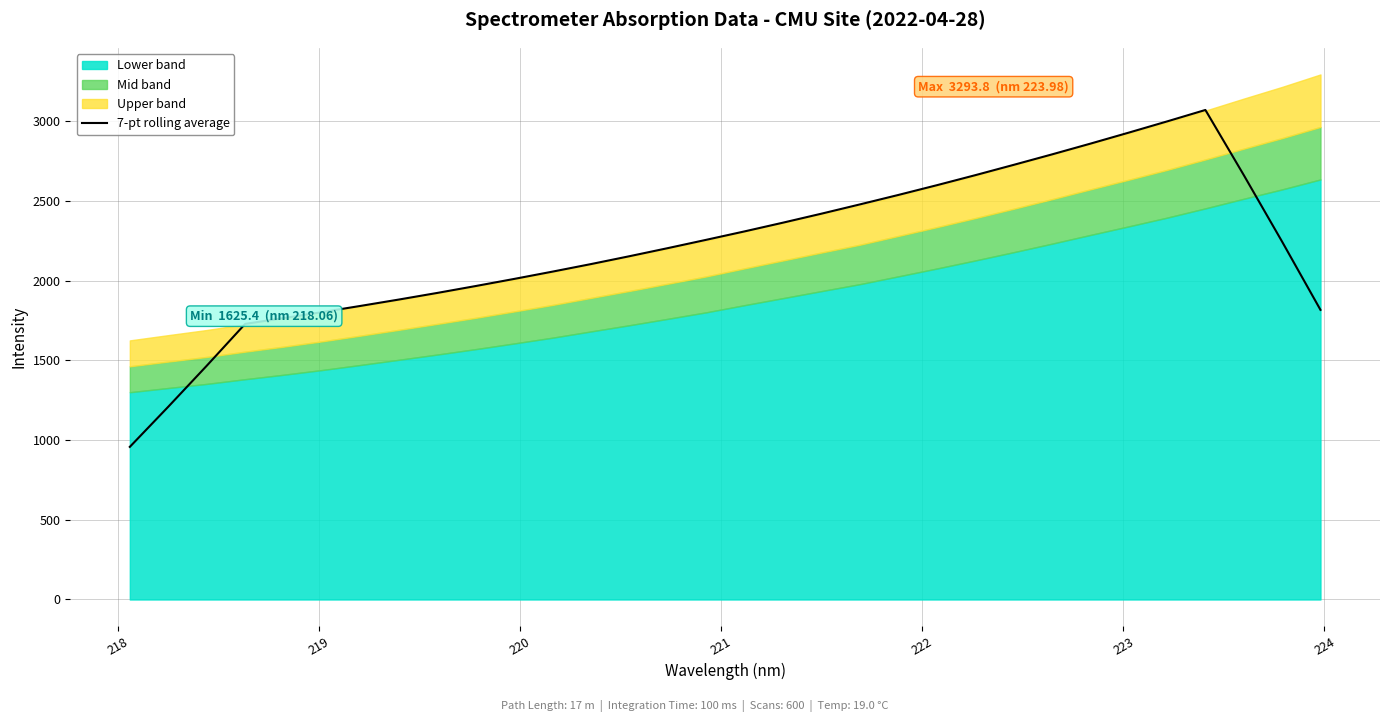

The chart shows a value of 2774.9 at 223. True or false?

False